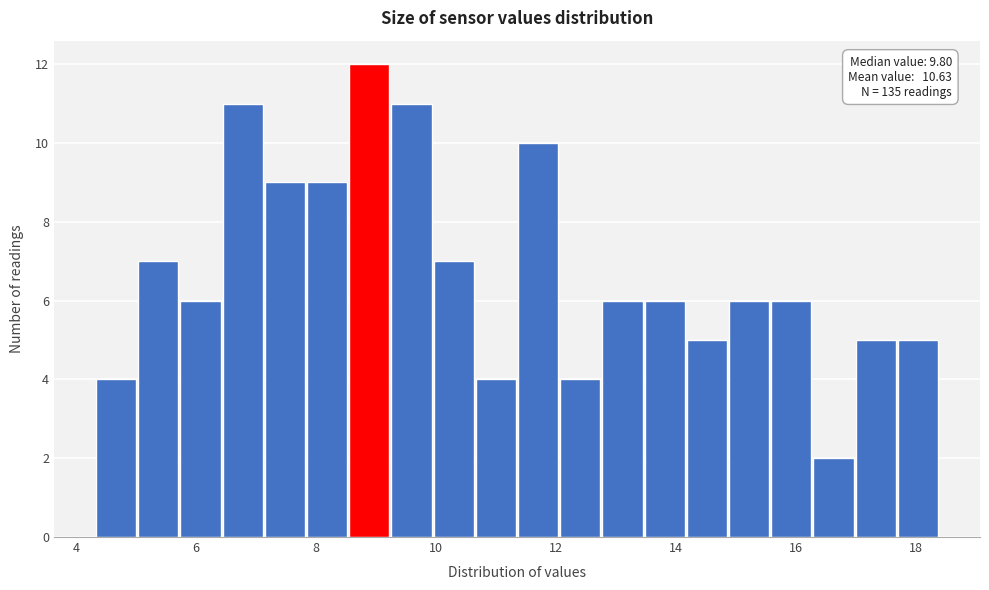

Around what value on the x-axis is the tallest bar? Give the approximate position of its centre, as read against the axis.

8.8